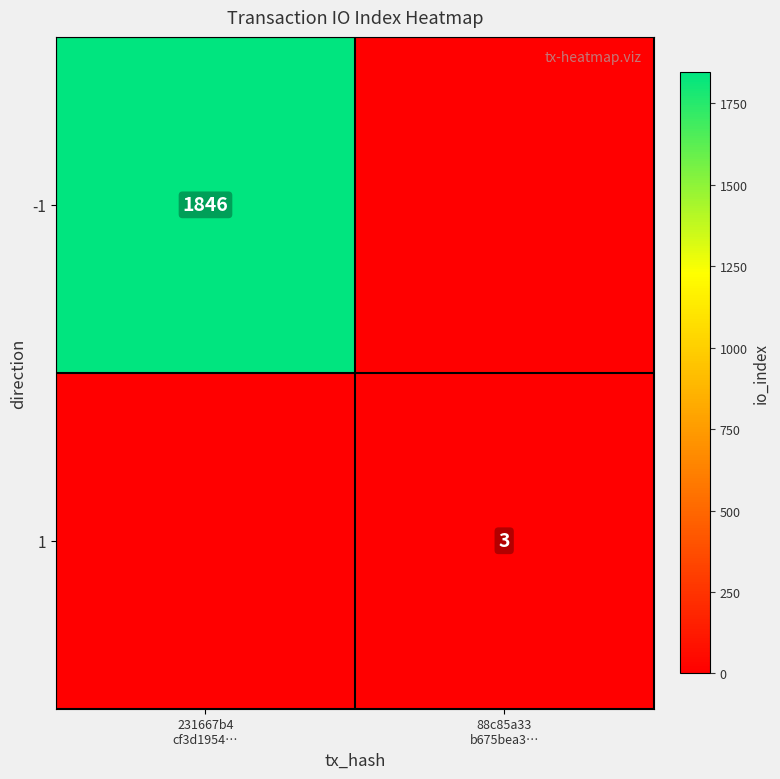

Which category has the lowest value across all series?

88c85a33
b675bea3…